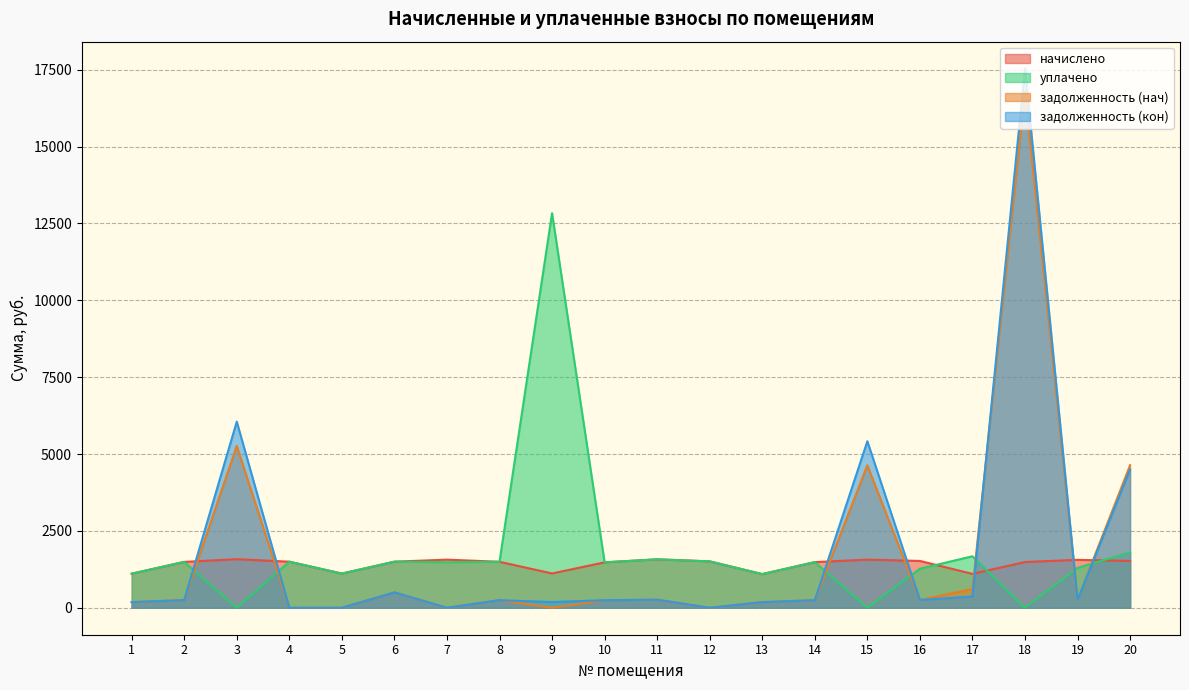

Reading right to left, what are all the values shown in this chart?

начислено: 1523.3	1558.4	1488.2	1102.1	1523.3	1565.5	1484.8	1095.1	1509.3	1576.0	1477.7	1116.2	1495.3	1565.5	1498.8	1112.7	1498.8	1579.5	1491.8	1109.2
уплачено: 1800.0	1298.7	0.0	1675.2	1269.5	0.0	1484.8	1095.1	1509.3	1575.7	1477.7	12836.1	1495.3	1480.0	1500.3	1112.7	1498.8	0.0	1491.8	1109.2
задолженность (нач): 4638.1	259.7	16793.7	610.0	253.9	4633.8	247.5	182.5	0.0	262.7	246.3	0.0	248.6	0.0	501.0	0.0	0.0	5264.1	248.6	184.9
задолженность (кон): 4499.7	259.7	17537.8	366.0	253.9	5416.5	247.5	182.5	0.6	262.7	246.3	186.0	248.6	0.0	500.0	0.0	0.0	6053.8	248.6	184.9